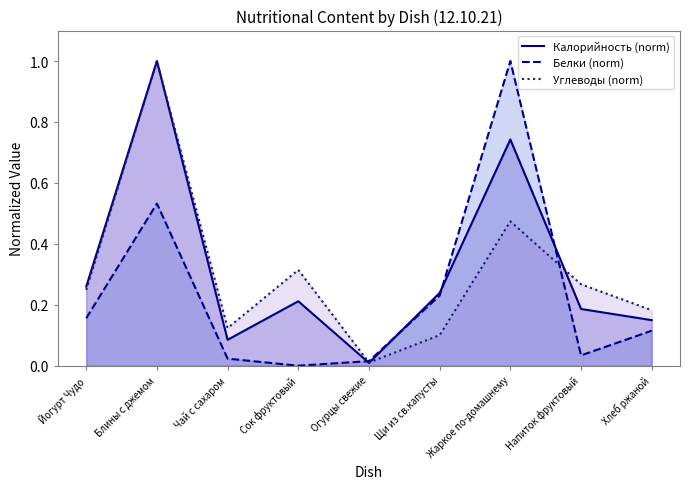

True or false: Углеводы (norm) has more than 0 points higher than both neighbors.

True